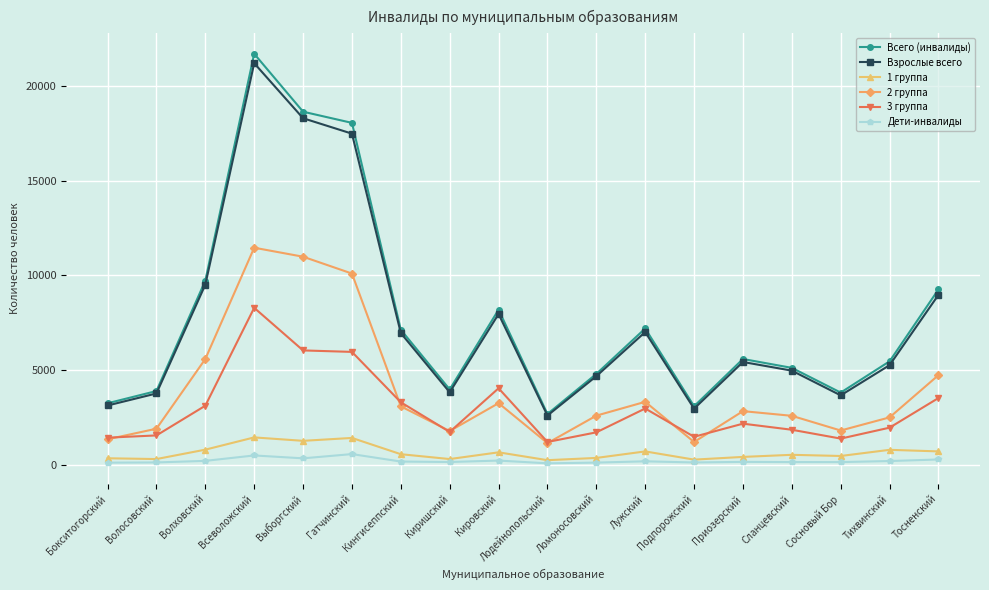

True or false: Взрослые всего and Дети-инвалиды cross at least once.

False